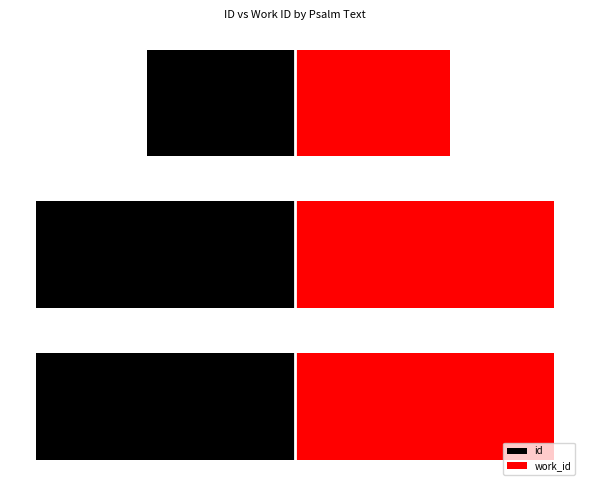

True or false: work_id has a value of 29252.3 at 0.

False